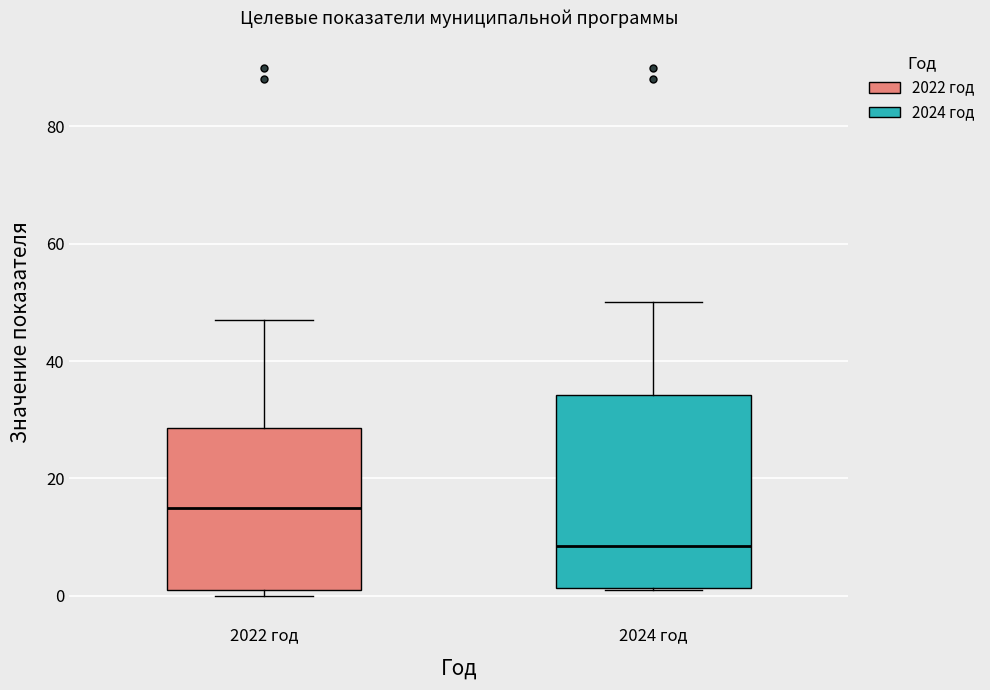

Reading left to right, transcribe this box plot: for each box, give where its median line is, the range the box spans, and where its two whiskers end, as read against the y-axis. The values are not printed on the chart, so give them approximately, as read against the axis.

2022 год: median 16, box 2 to 28, whiskers 0 to 48
2024 год: median 8, box 2 to 34, whiskers 2 to 50